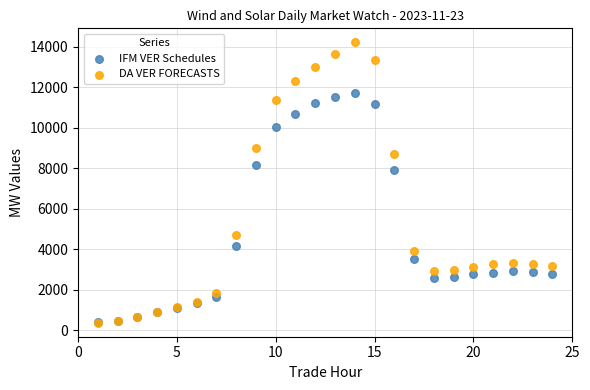

Which series has the widest spread of Y values?

DA VER FORECASTS